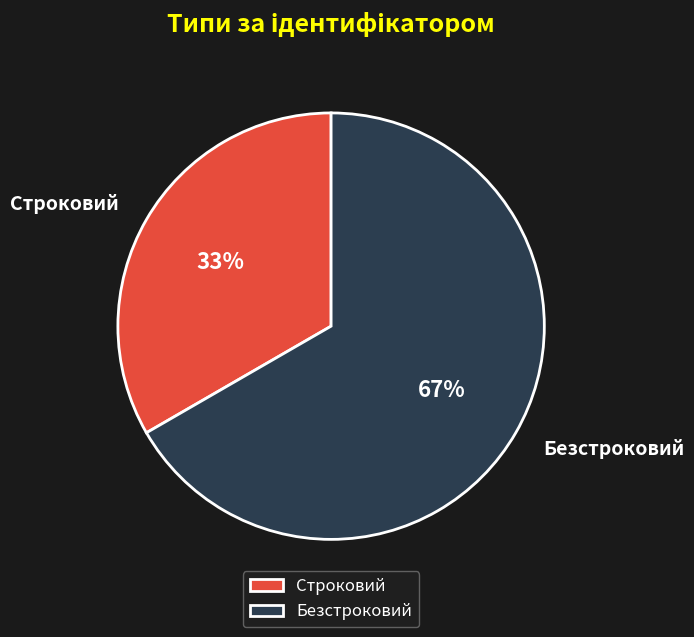

Which category has the smallest portion of the pie?

Строковий